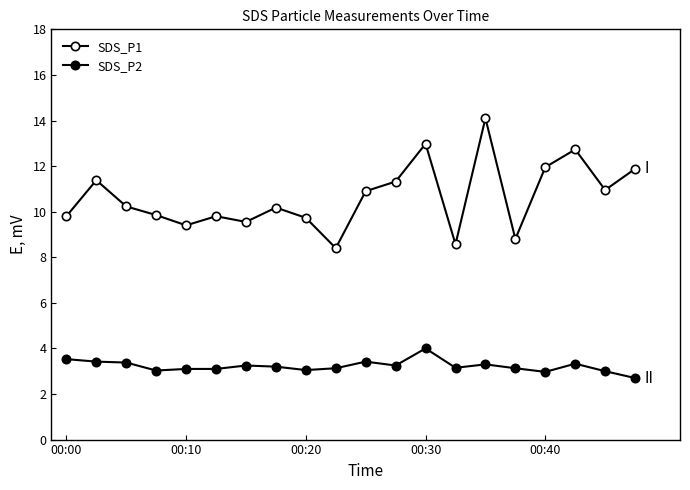

How many categories are shown in the chart?

20